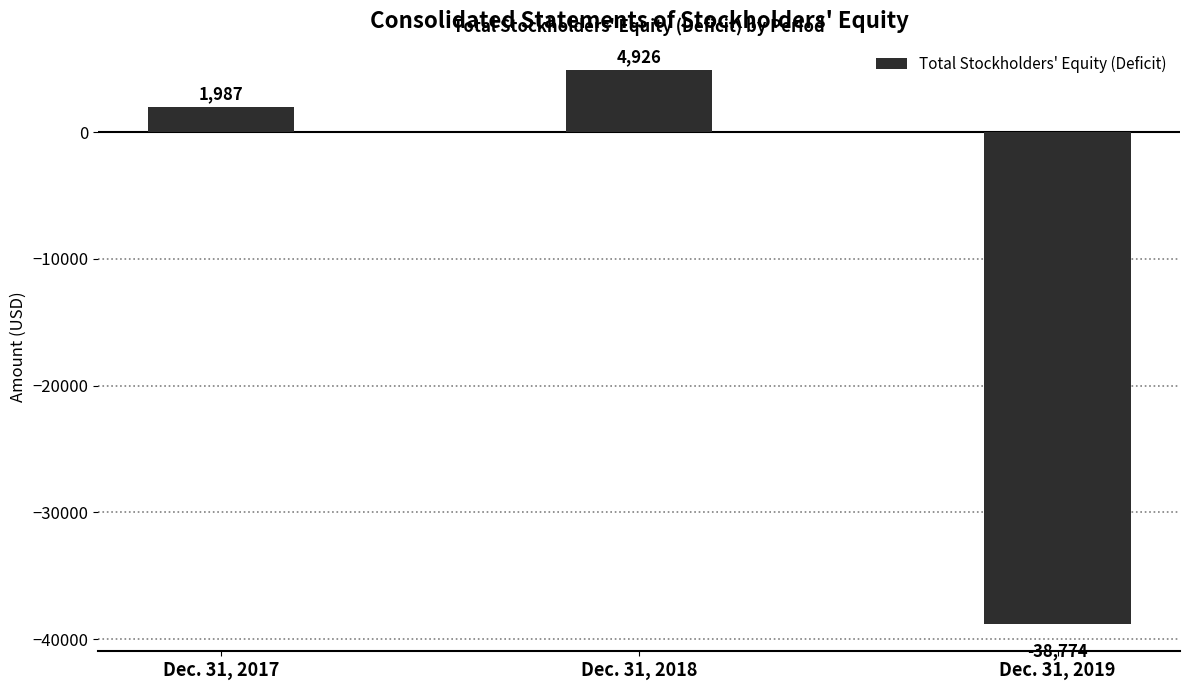

Rank the categories by value from highest to lowest.

Dec. 31, 2018, Dec. 31, 2017, Dec. 31, 2019